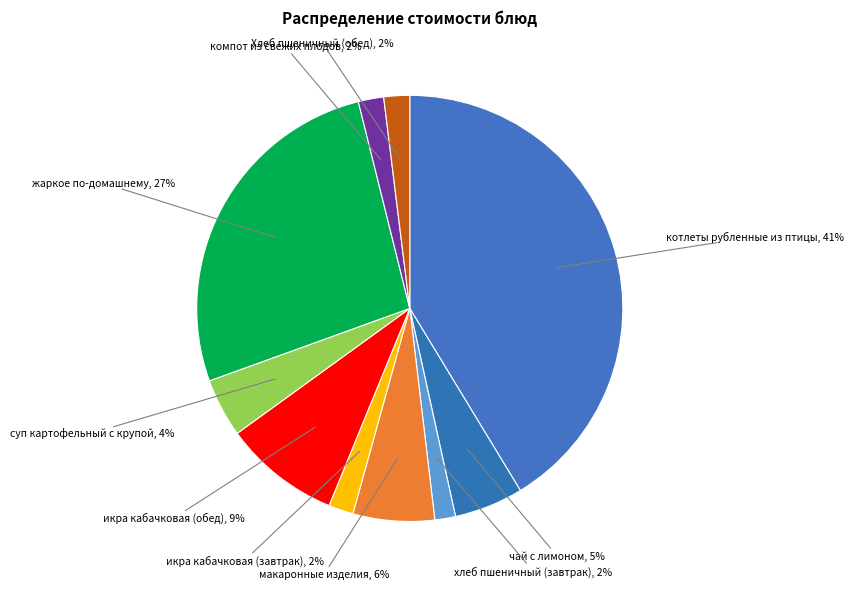

To the nearest percent, what percentage of the pie is хлеб пшеничный (завтрак), 2%?

2%